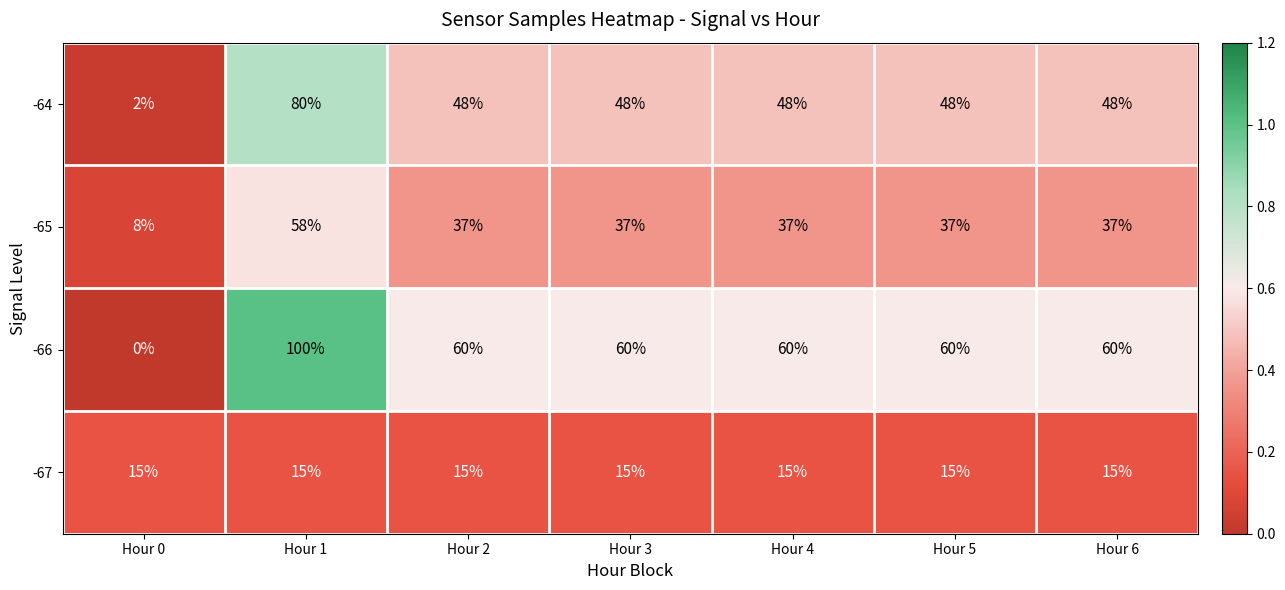

Reading left to right, transcribe all the data shown in this chart.

-64: Hour 0=2	Hour 1=80	Hour 2=48	Hour 3=48	Hour 4=48	Hour 5=48	Hour 6=48
-65: Hour 0=8	Hour 1=58	Hour 2=37	Hour 3=37	Hour 4=37	Hour 5=37	Hour 6=37
-66: Hour 0=0	Hour 1=100	Hour 2=60	Hour 3=60	Hour 4=60	Hour 5=60	Hour 6=60
-67: Hour 0=15	Hour 1=15	Hour 2=15	Hour 3=15	Hour 4=15	Hour 5=15	Hour 6=15